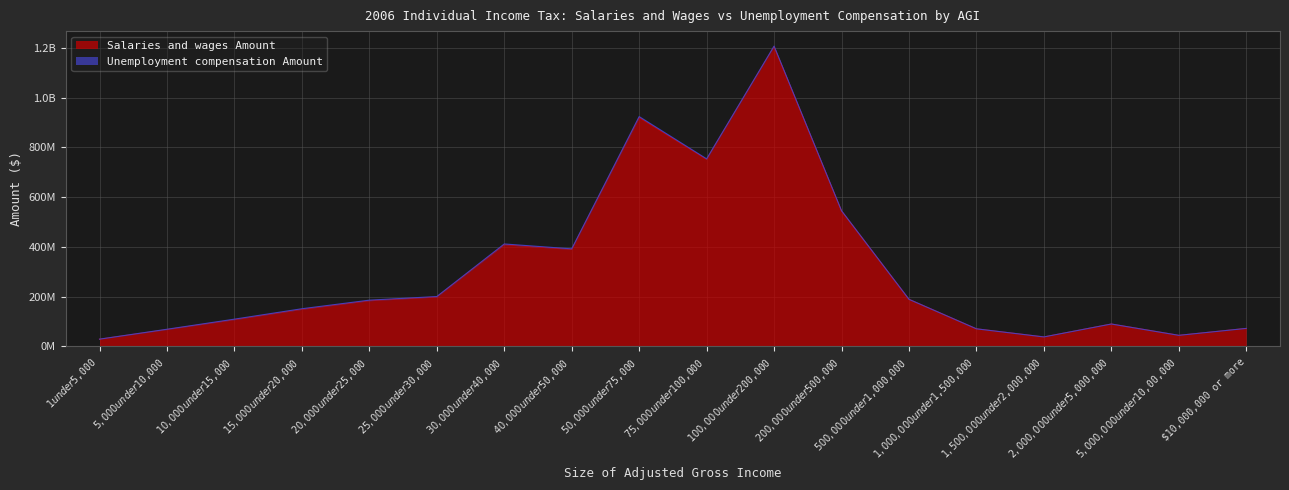

Reading right to left, transcribe all the data shown in this chart.

$10,000,000 or more=71895407	$5,000,000 under $10,00,000=44036537	$2,000,000 under $5,000,000=89552878	$1,500,000 under $2,000,000=37609861	$1,000,000 under $1,500,000=70188881	$500,000 under $1,000,000=188813547	$200,000 under $500,000=544631238	$100,000 under $200,000=1205050029	$75,000 under $100,000=751305323	$50,000 under $75,000=919196733	$40,000 under $50,000=389320598	$30,000 under $40,000=408124120	$25,000 under $30,000=198062401	$20,000 under $25,000=183012022	$15,000 under $20,000=148316842	$10,000 under $15,000=106771898	$5,000 under $10,000=67219963	$1 under $5,000=28383613